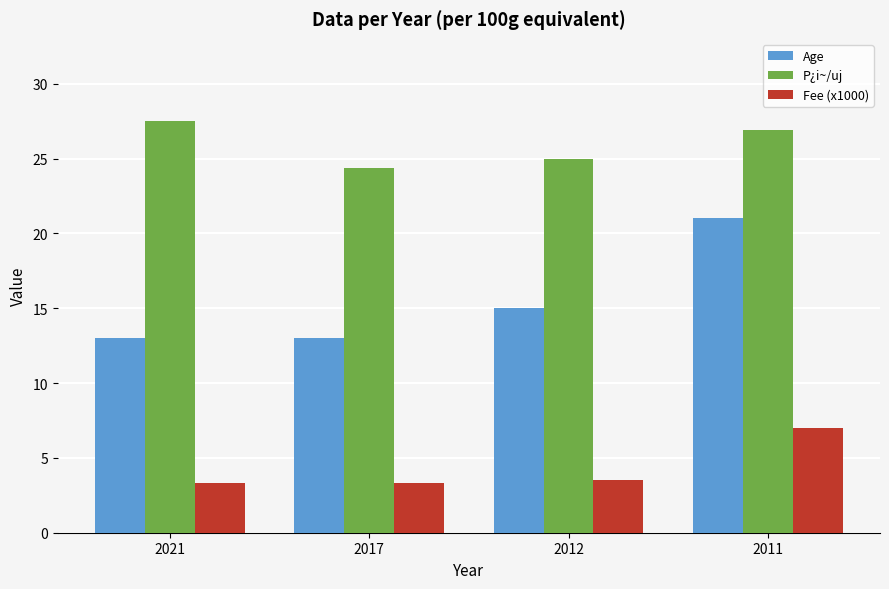

What is the spread (max minus min) of values at 2011?

19.9